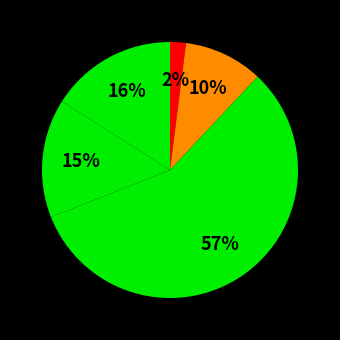

To the nearest percent, what is the combined percentage of უარი პასუხზე and ძალიან კარგად?

15%